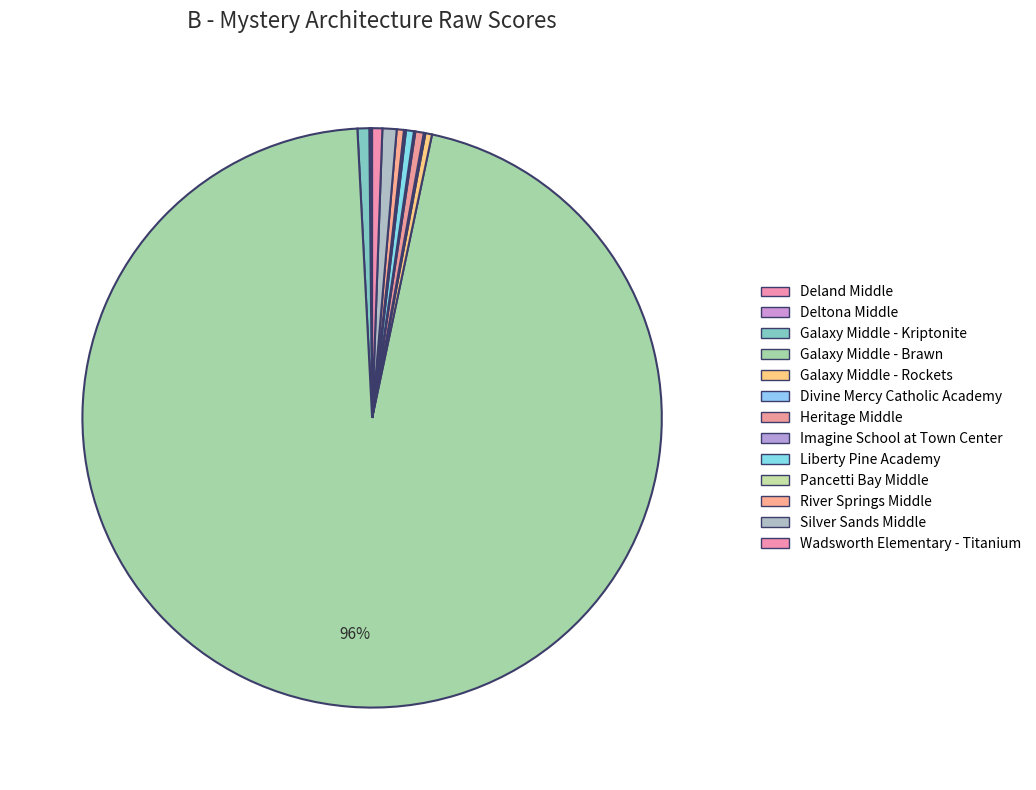

Count the number of slices in the pie.

13